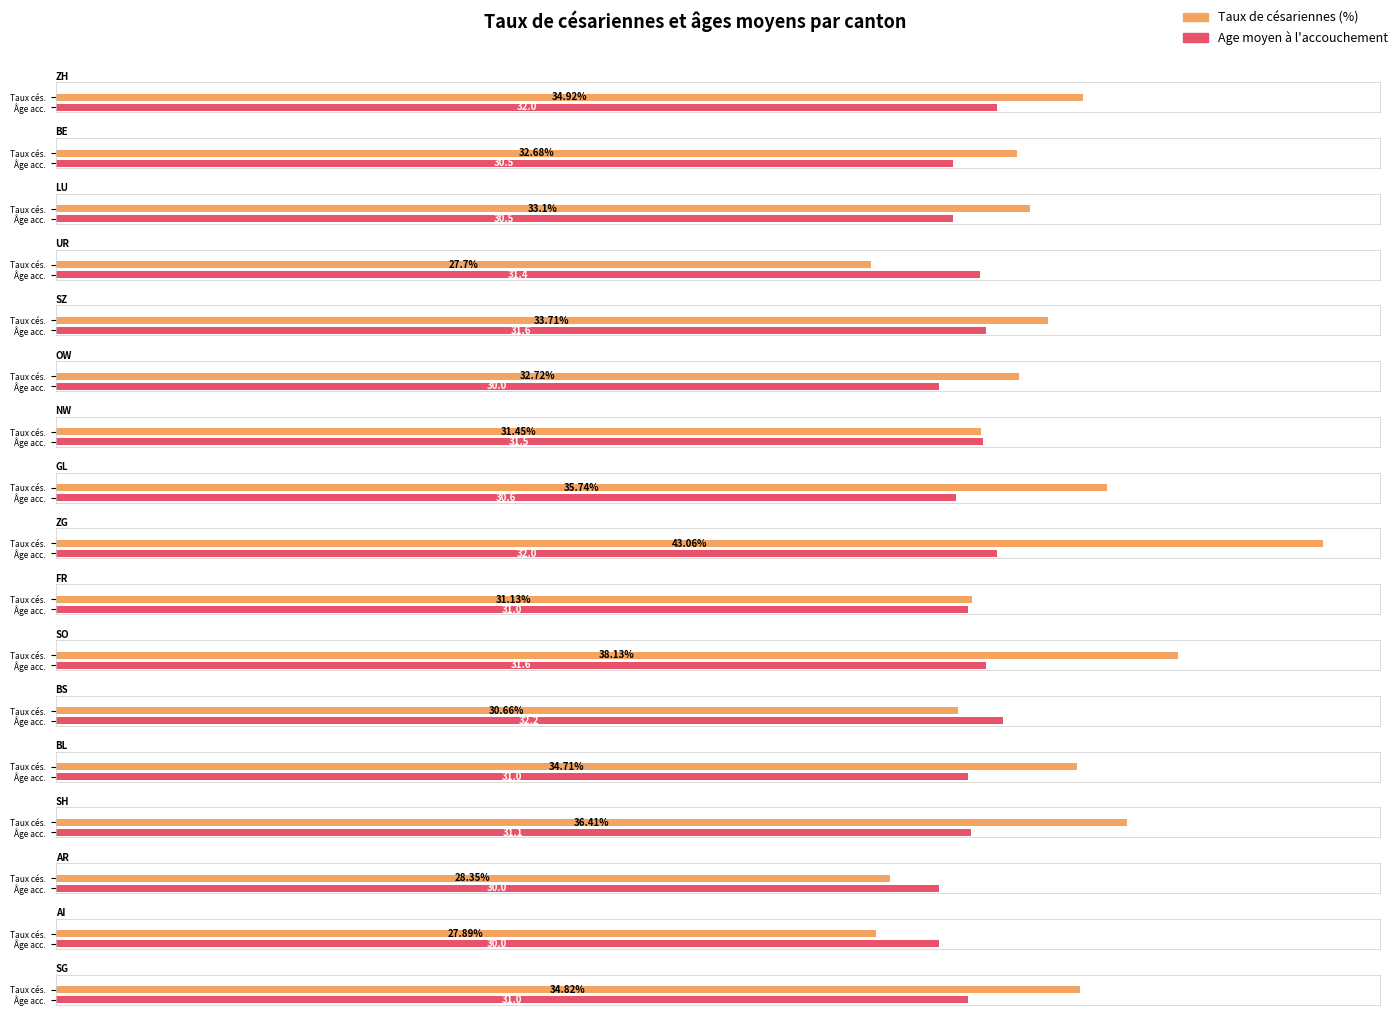

Which series has the largest total across all categories?

Taux de césariennes (%)